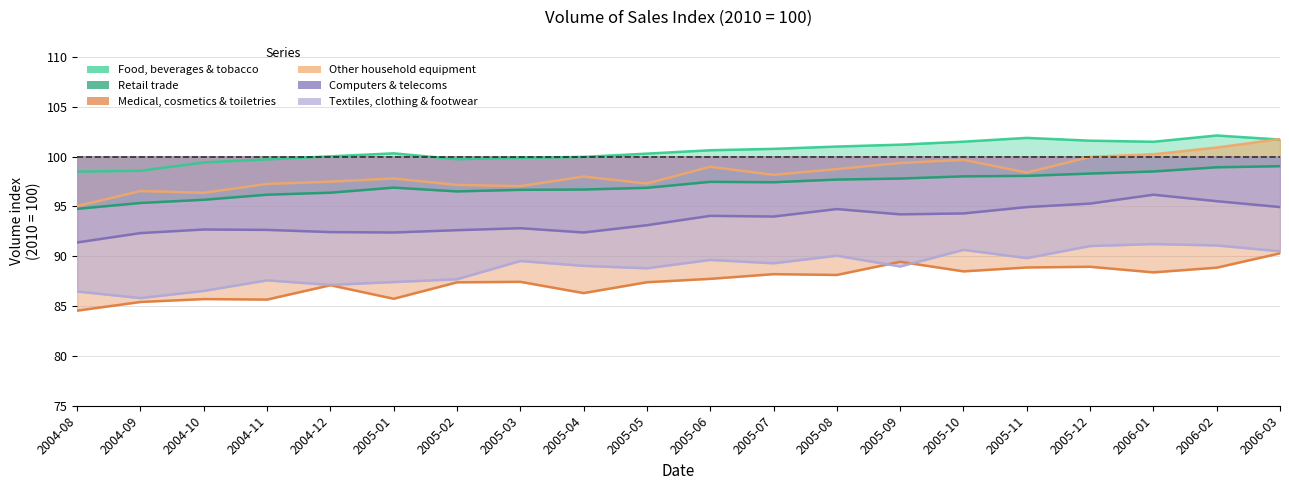

At how many categories does at least one series exceed 92?

20